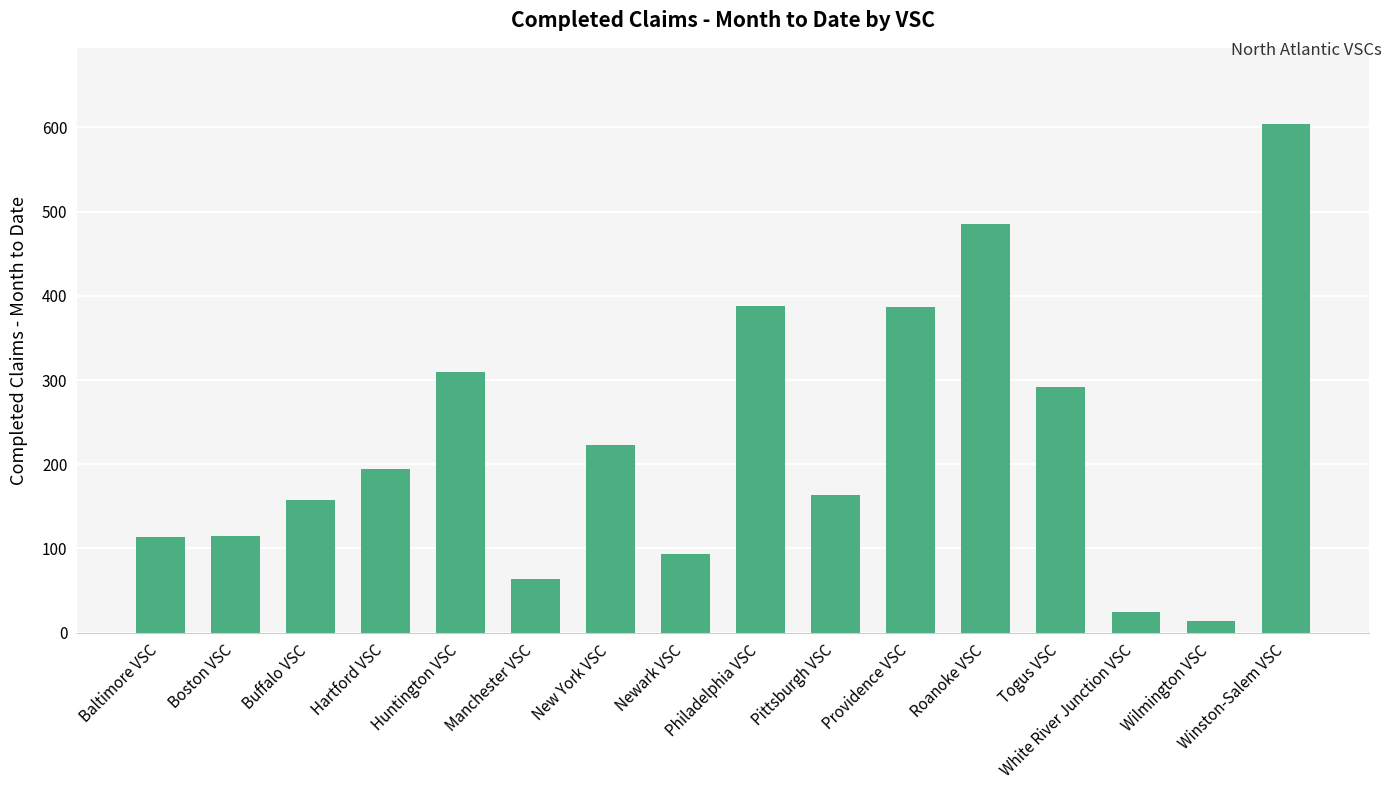

What is the minimum value shown in the chart?

14